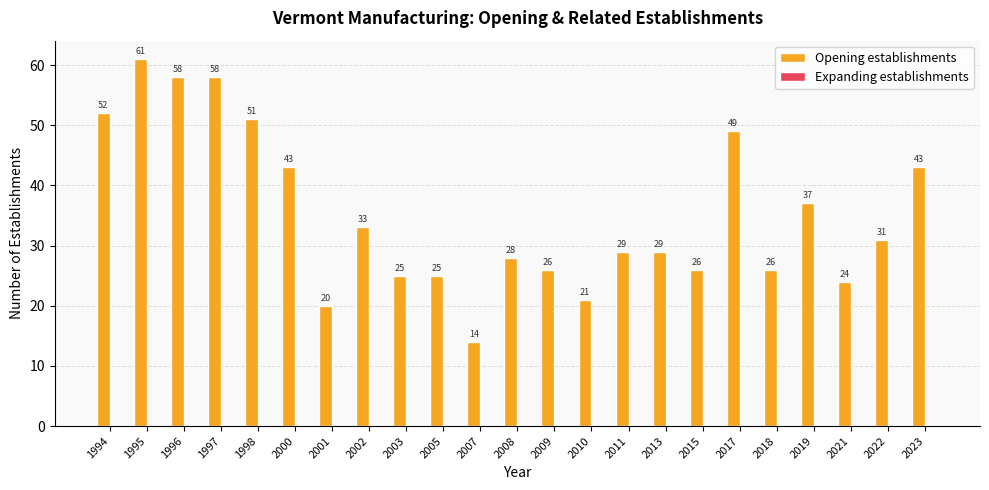

Which category has the highest value across all series?

1995